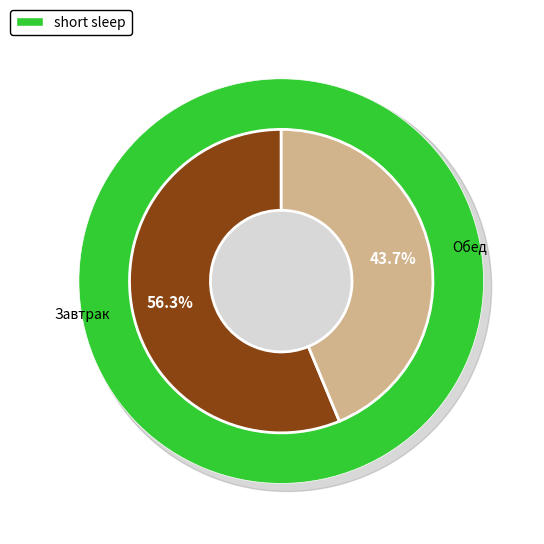

Is it true that Обед is 34% of the pie?

False